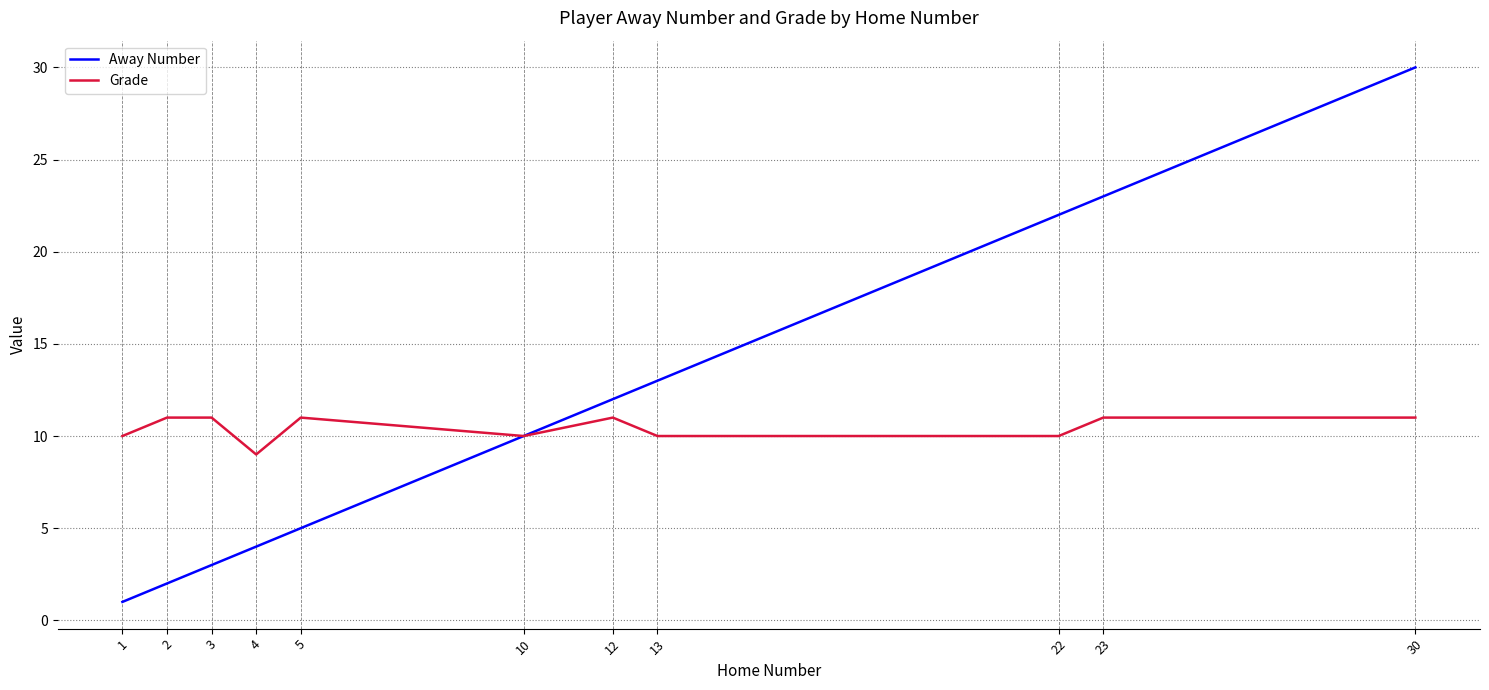

Is the value of Grade at 5 greater than the value of Away Number at 2?

Yes